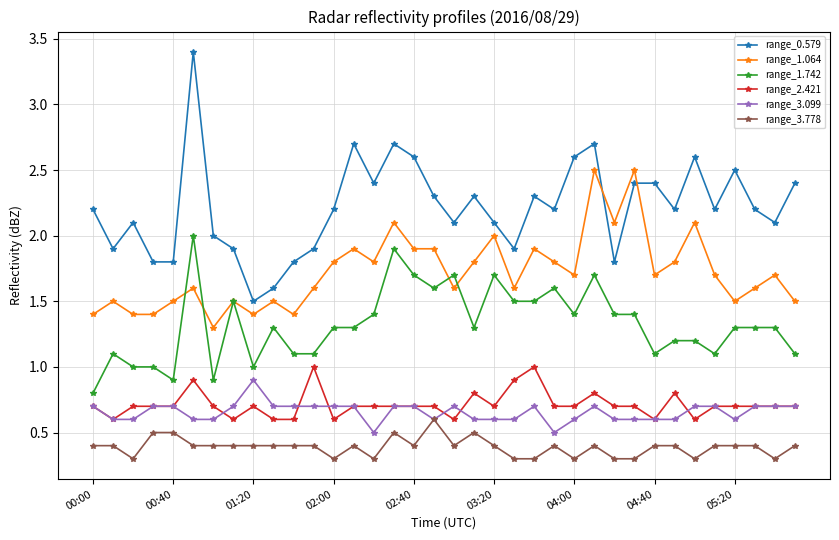

Which series has the largest total across all categories?

range_0.579